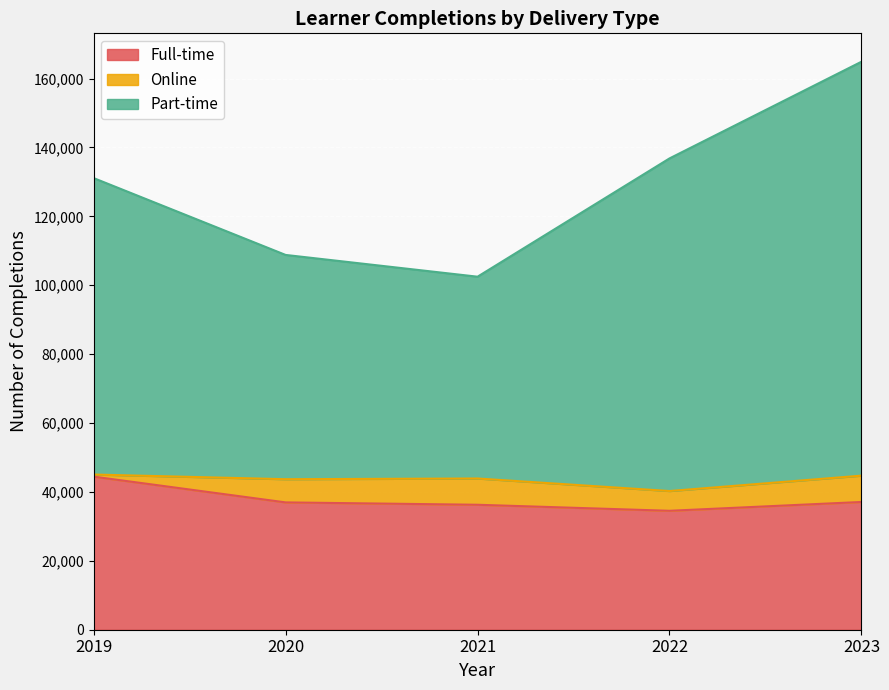

What is the minimum value for Full-time?

34523